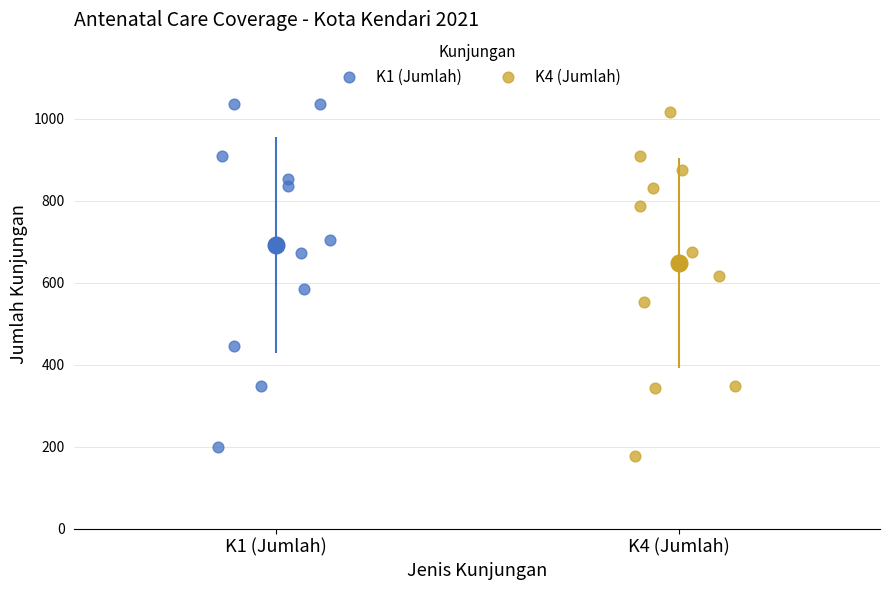

What are all the series names shown in the legend?

K1 (Jumlah), K4 (Jumlah)